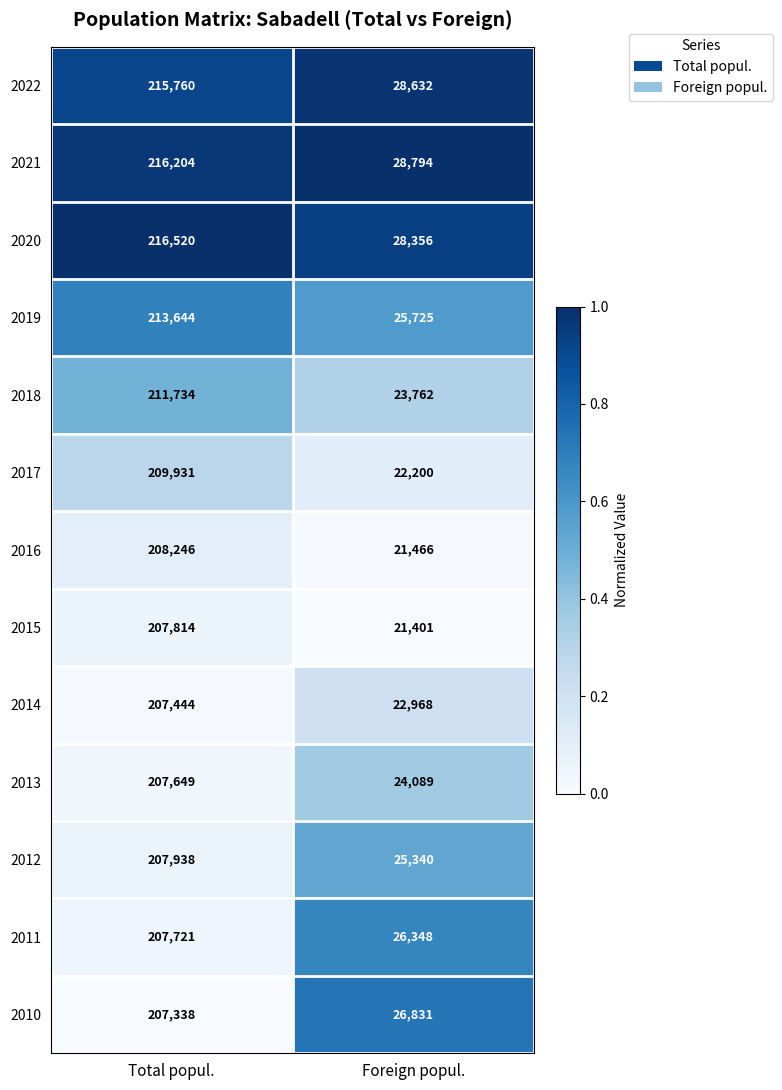

The value of 2015 at Total popul. is 287951. True or false?

False